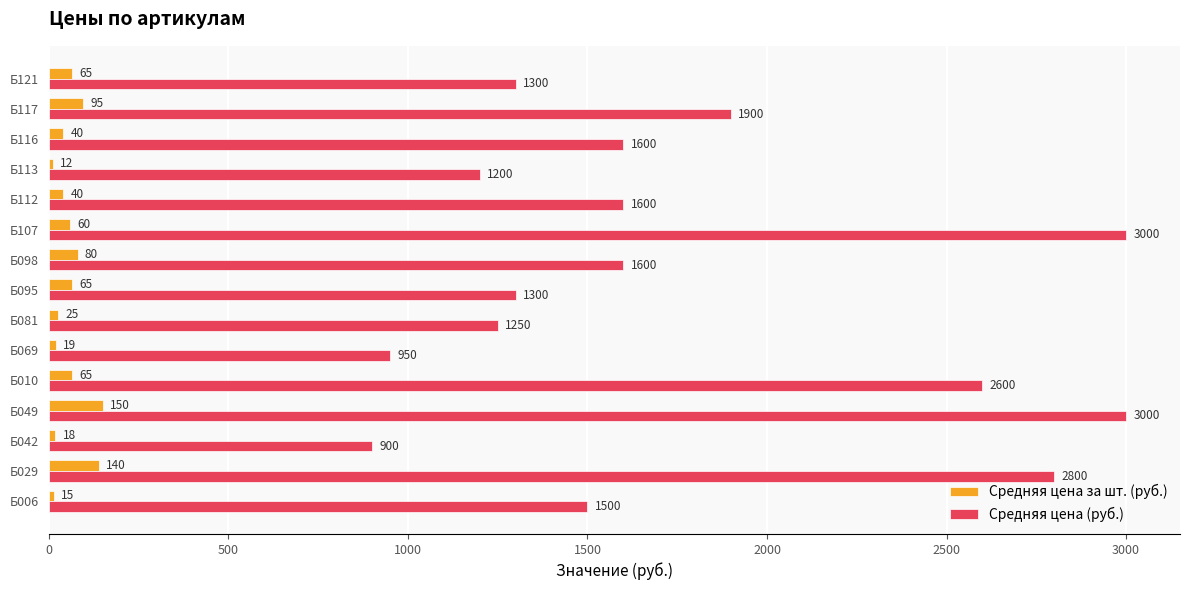

Which series changed the most between Б049 and Б010?

Средняя цена (руб.)